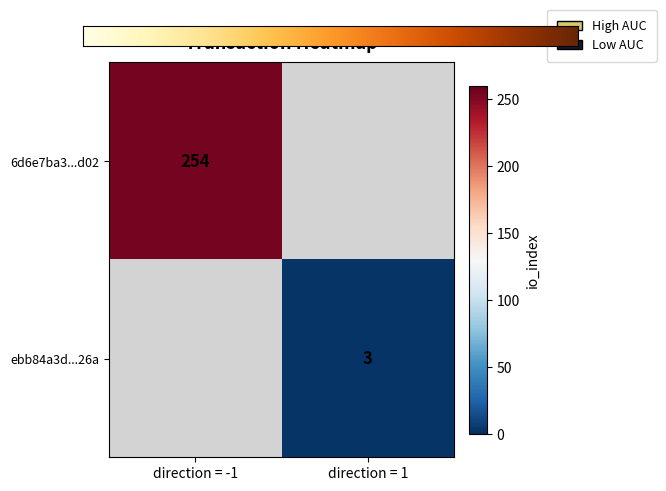

The value of 6d6e7ba3...d02 at direction = -1 is 89. True or false?

False